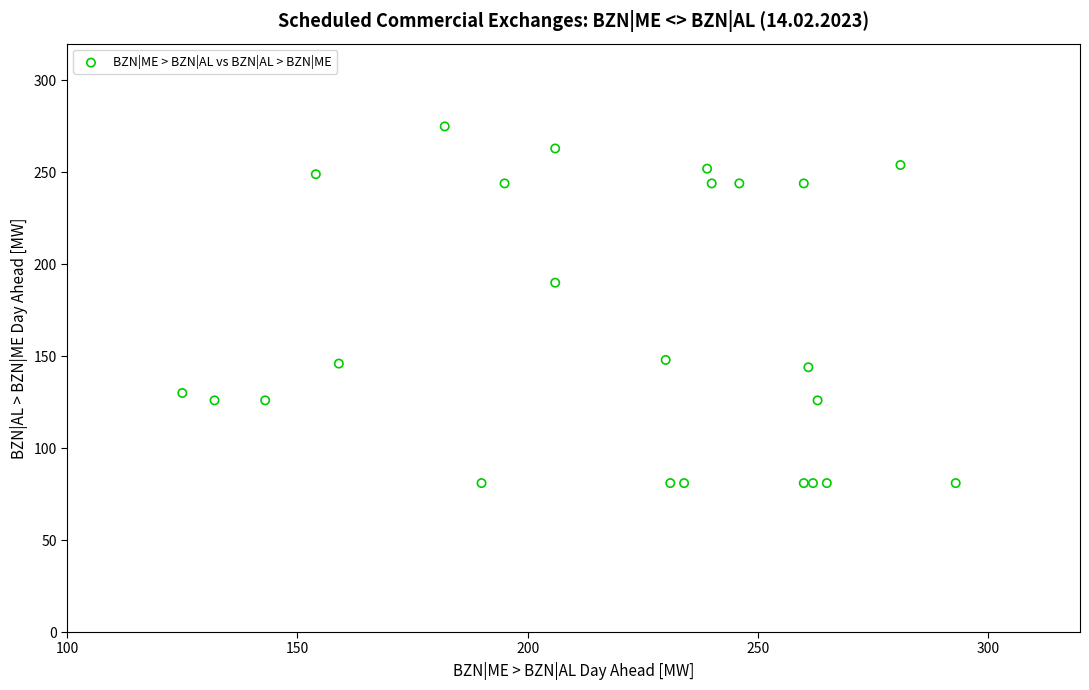

What Y value in the scatter plot is closest to 178?

190